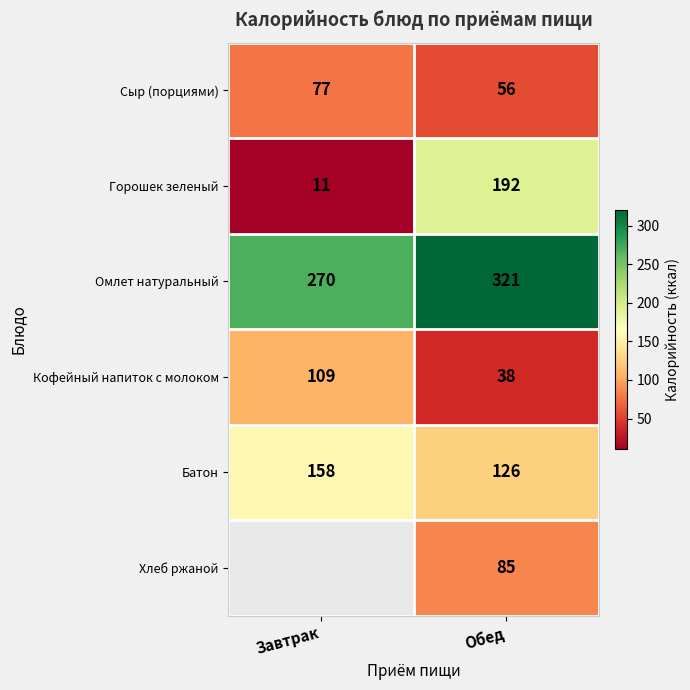

Which category has the highest value in the Горошек зеленый series?

Обед